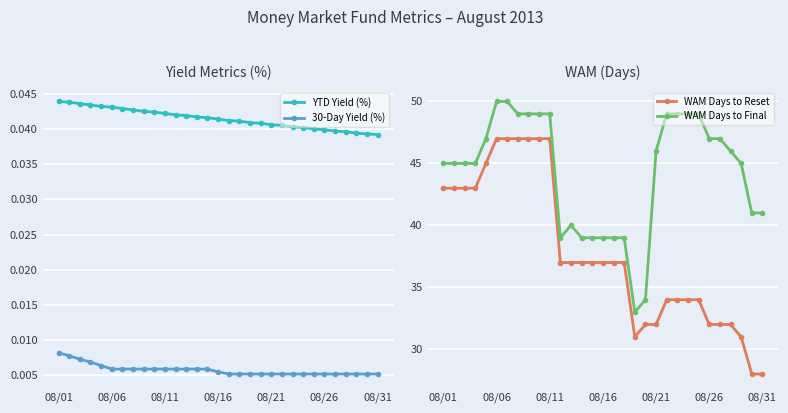

Which category has the lowest value across all series?

16